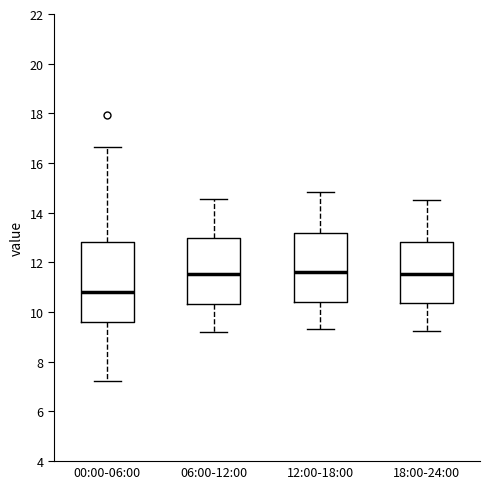

Reading left to right, read every box against the y-axis: the position of its median line, the range the box covers, and the ends of its whiskers. The values are not printed on the chart, so give them approximately, as read against the axis.

00:00-06:00: median 10.8, box 9.6 to 12.8, whiskers 7.2 to 16.6
06:00-12:00: median 11.6, box 10.4 to 13.0, whiskers 9.2 to 14.6
12:00-18:00: median 11.6, box 10.4 to 13.2, whiskers 9.4 to 14.8
18:00-24:00: median 11.6, box 10.4 to 12.8, whiskers 9.2 to 14.6